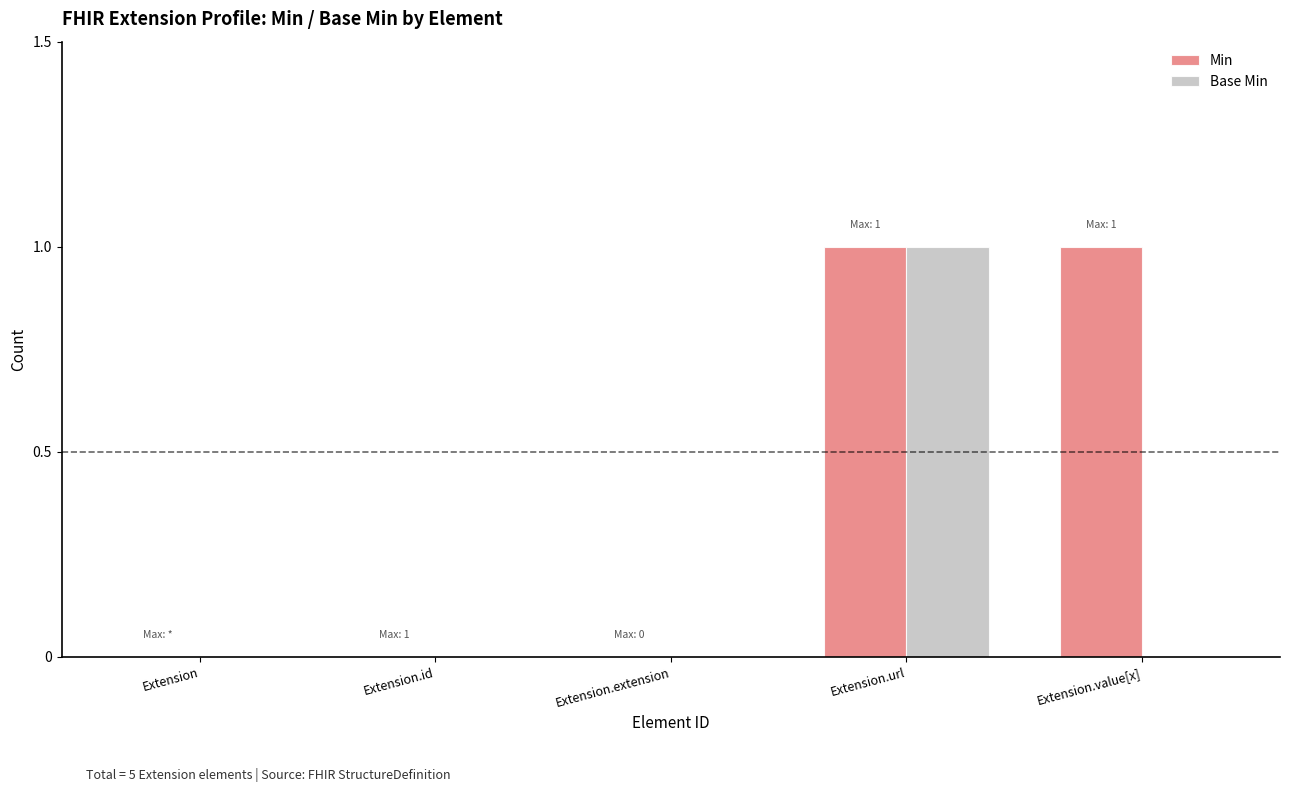

Which series has the largest total across all categories?

Min